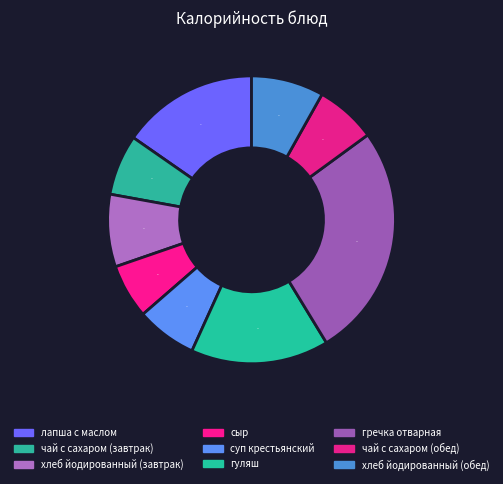

Which slice is the largest?

гречка отварная